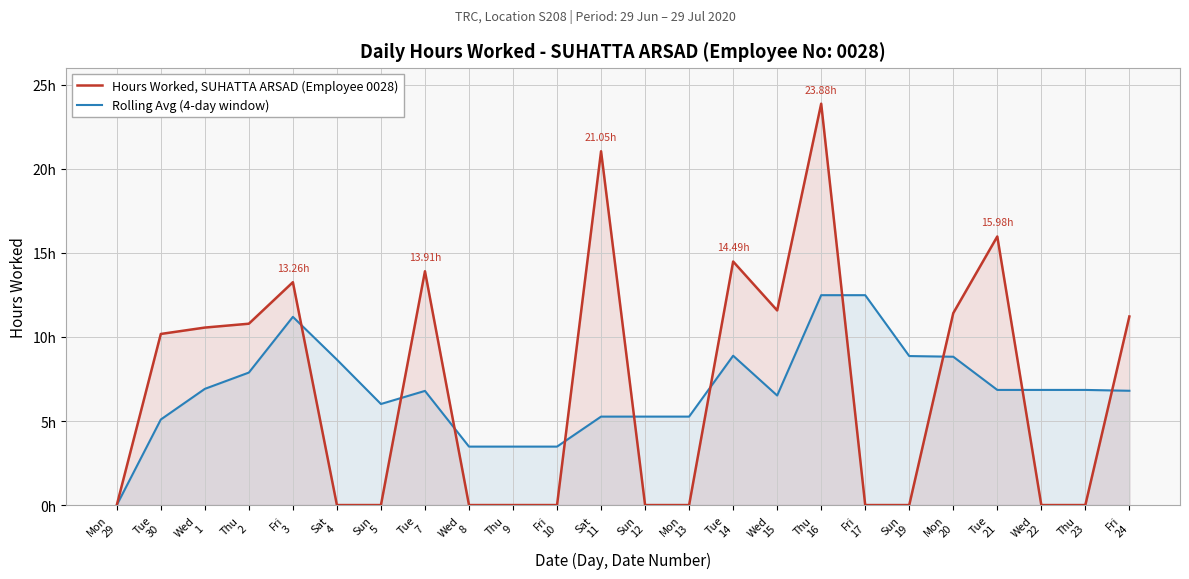

What position from the left is Thu
2?

4